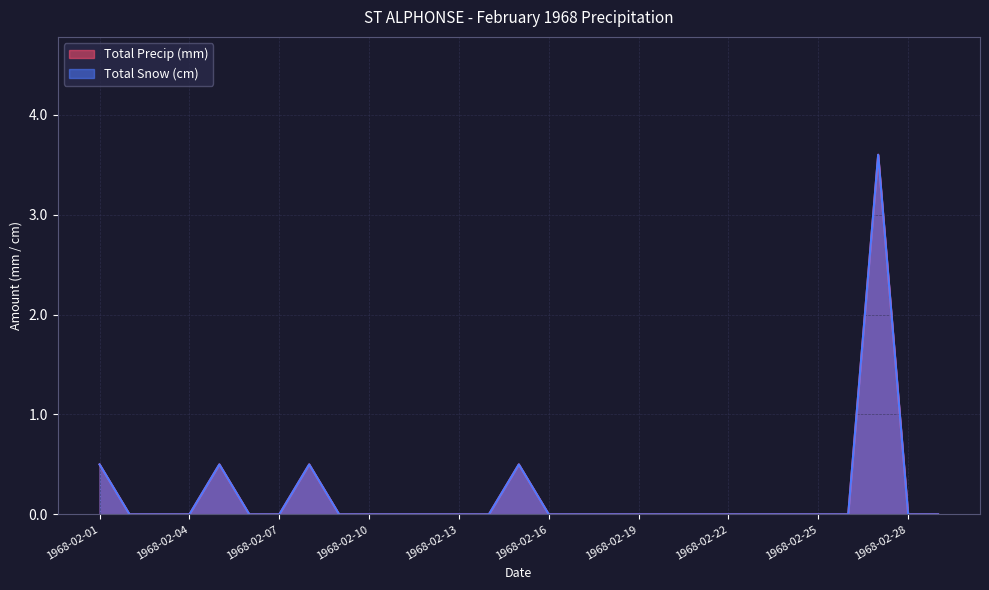

True or false: Total Snow (cm) has more than 2 points higher than both neighbors.

True